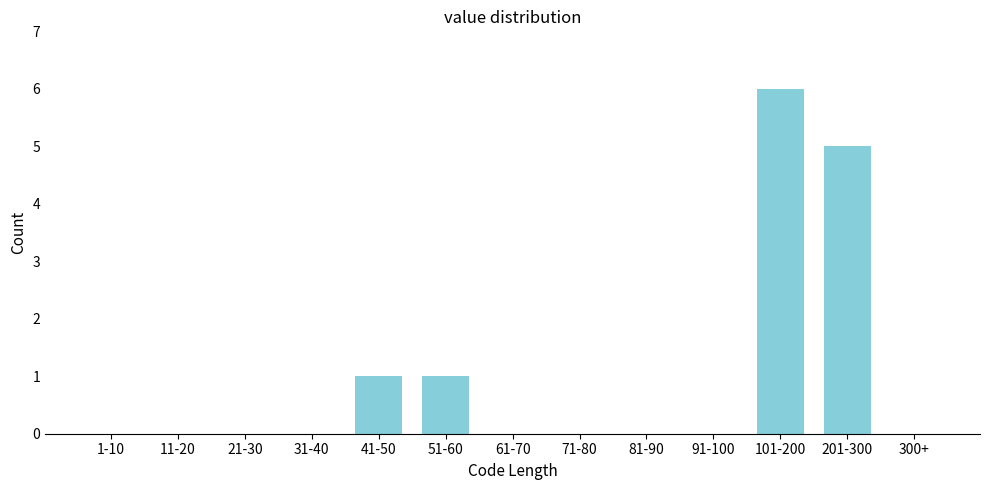

Reading left to right, list all the values displayed in this chart.

1-10=0	11-20=0	21-30=0	31-40=0	41-50=1	51-60=1	61-70=0	71-80=0	81-90=0	91-100=0	101-200=6	201-300=5	300+=0